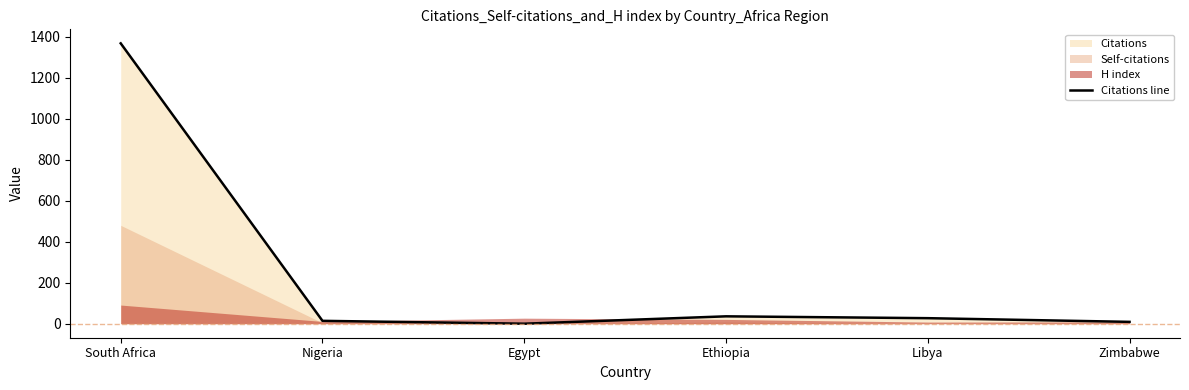

The chart shows a value of 52 at Ethiopia. True or false?

False